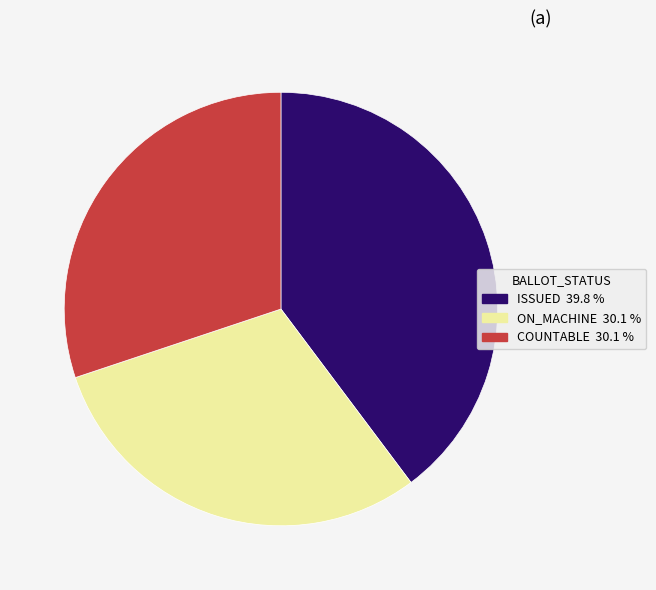

Is there any slice that represents more than half of the pie?

No